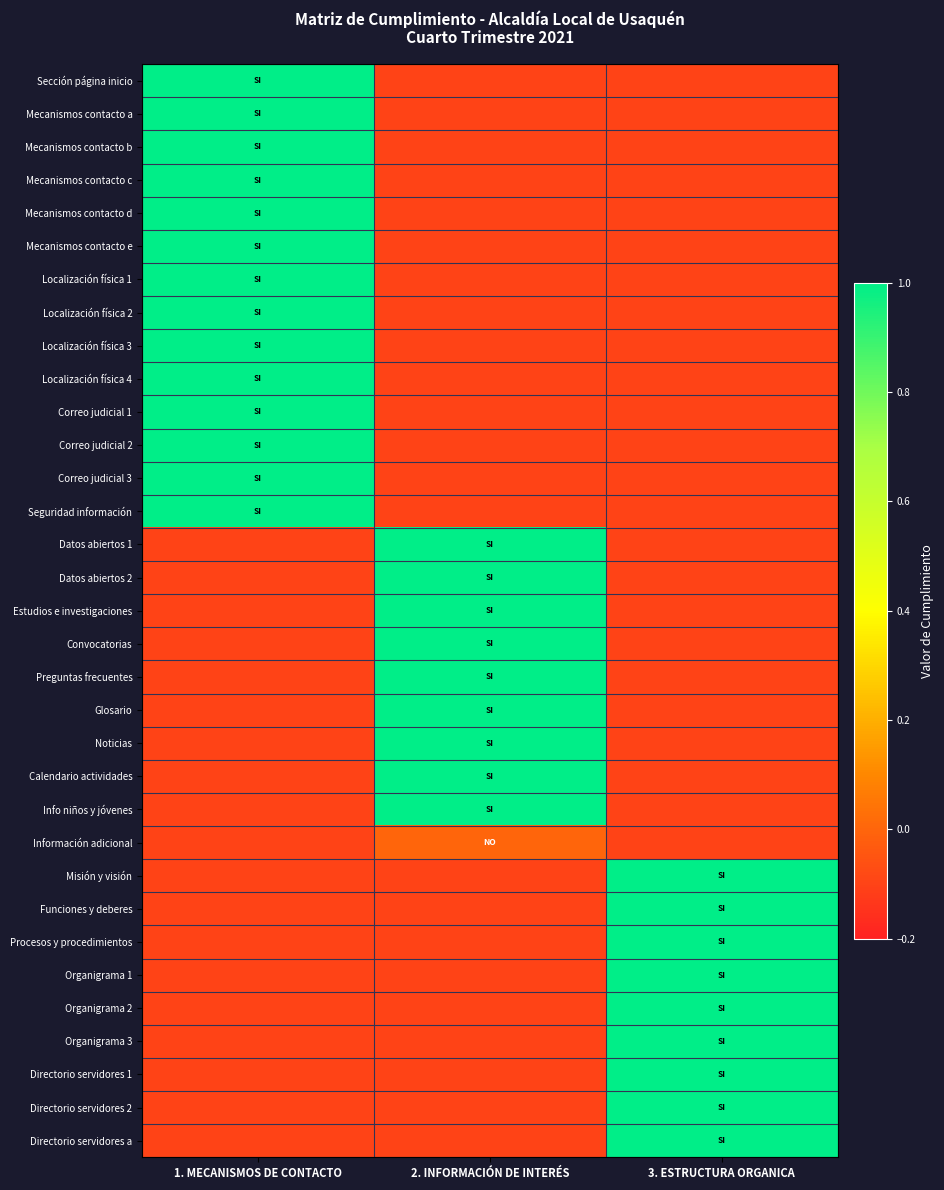

How many series are shown in this chart?

33